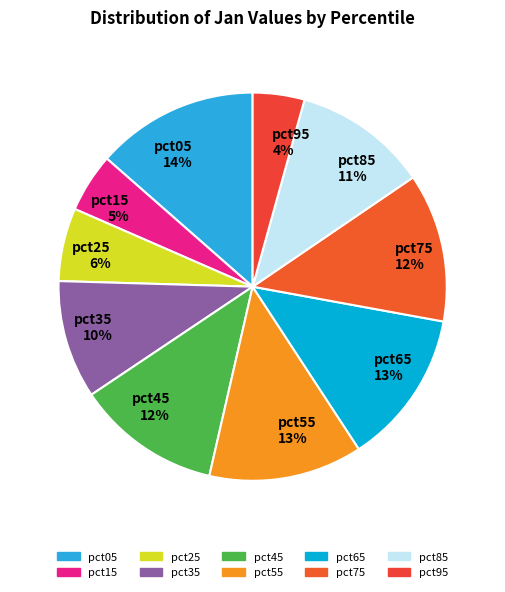

To the nearest percent, what is the difference between the pct35 and pct95 slice percentages?

6%